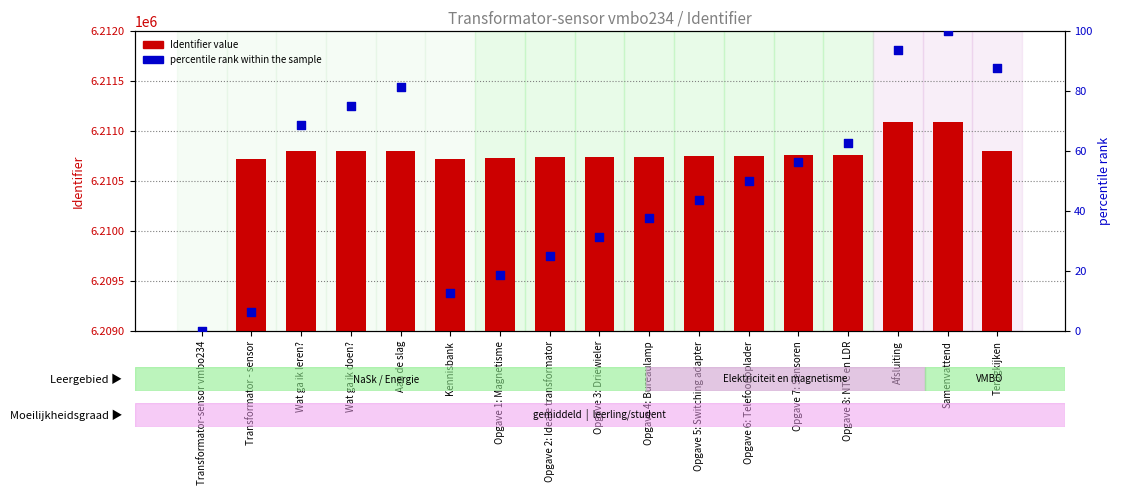

At which category is the sum across all series the highest?

Samenvattend